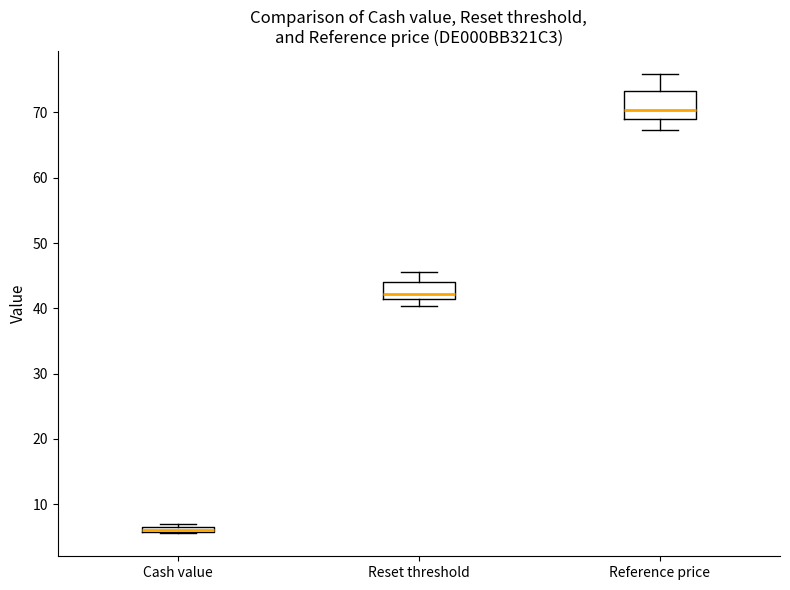

Where is the lower edge of the box for Cash value on the y-axis? The values are not printed on the chart, so give them approximately, as read against the axis.

6